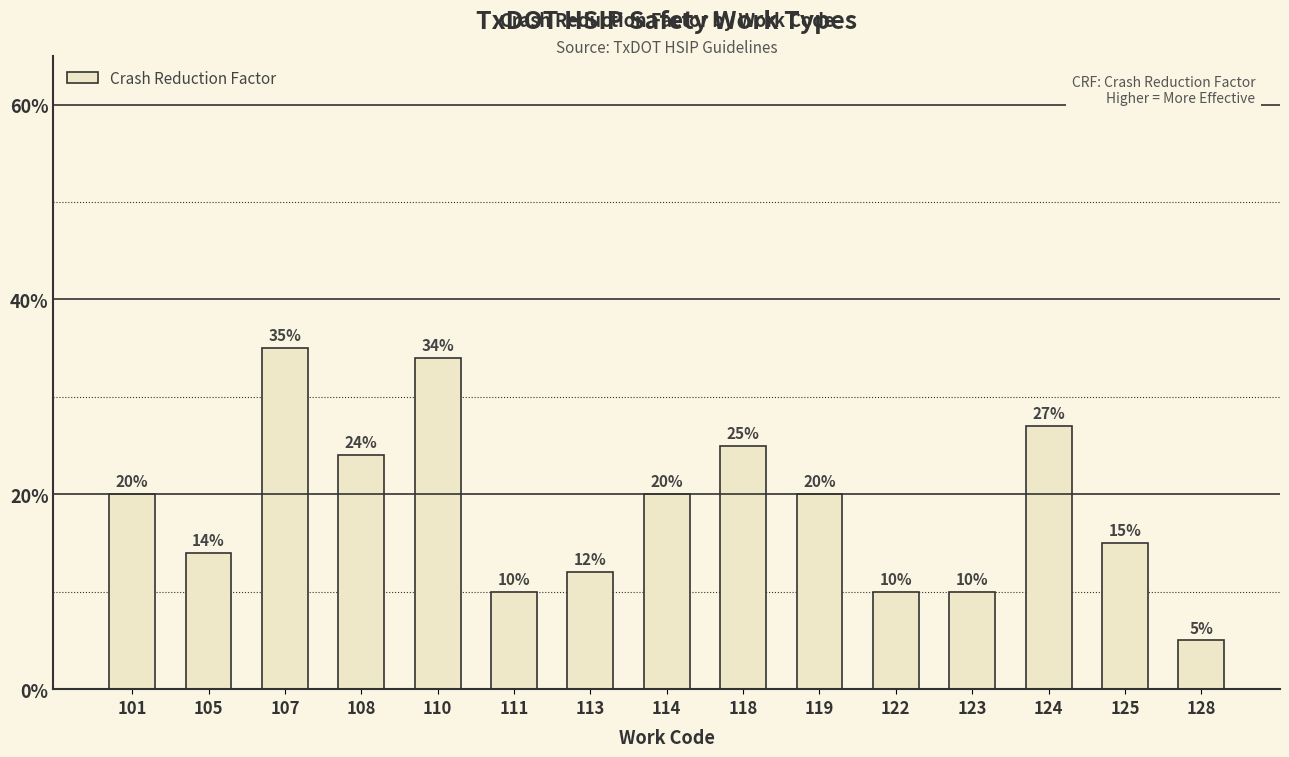

Count the values in the range 0 to 1.

15